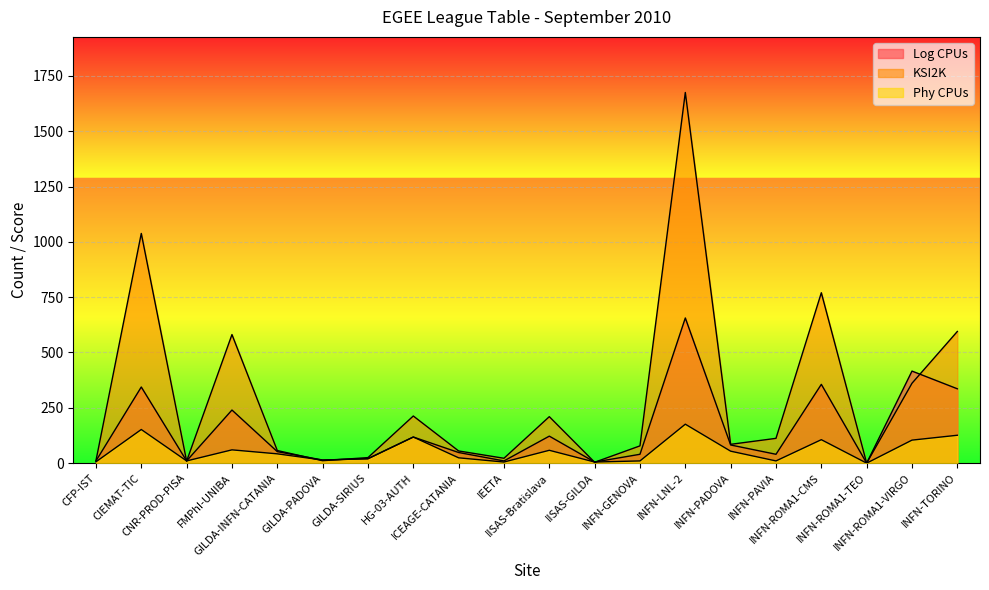

True or false: Log CPUs and Phy CPUs cross at least once.

False